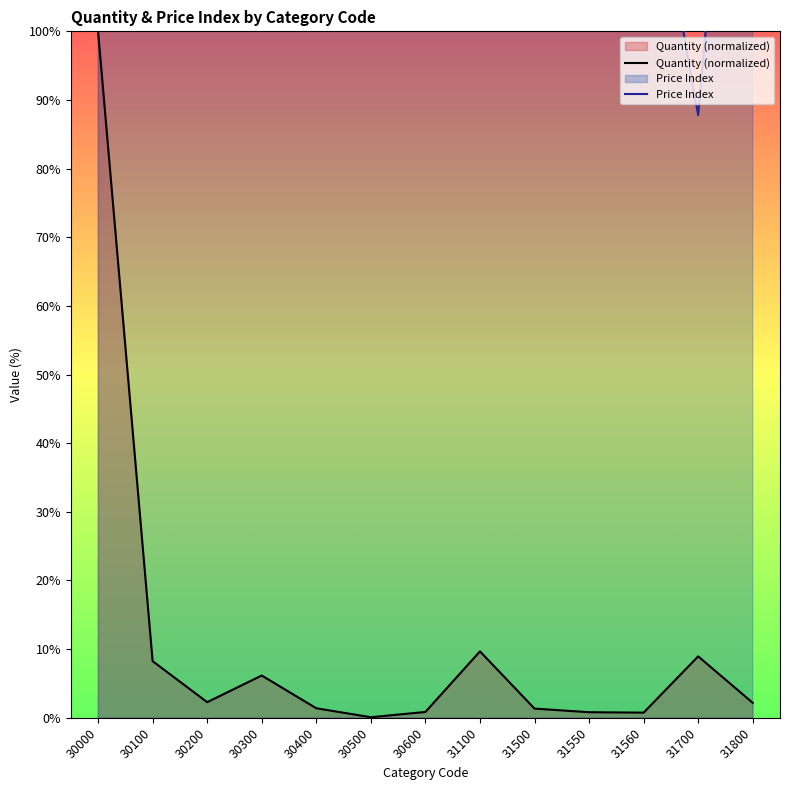

In Price Index, how many points are lower than both neighbors (excluding endpoints)?

4